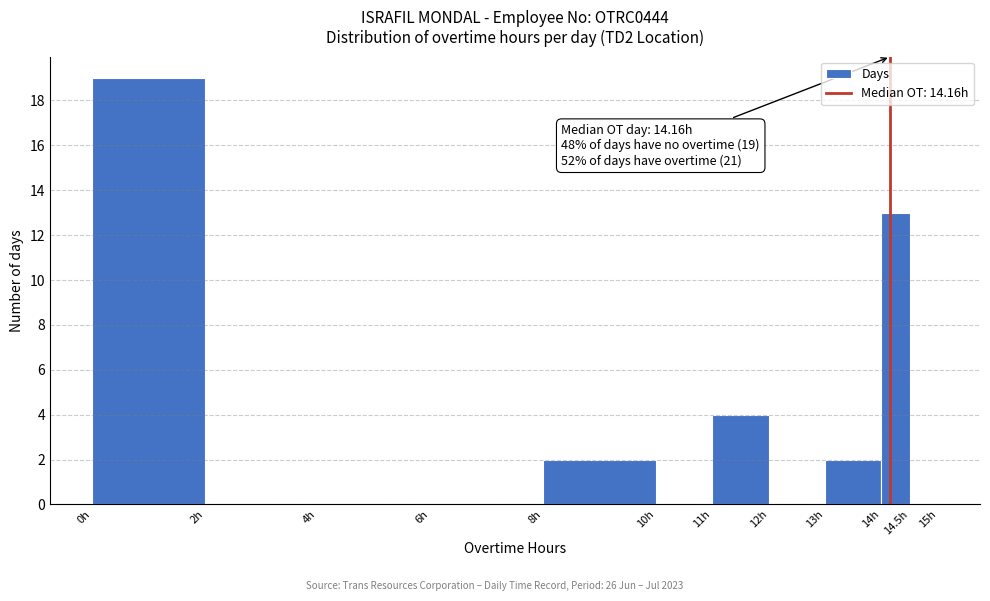

Over which range of the x-axis is the bar tallest?

0.0 to 2.0